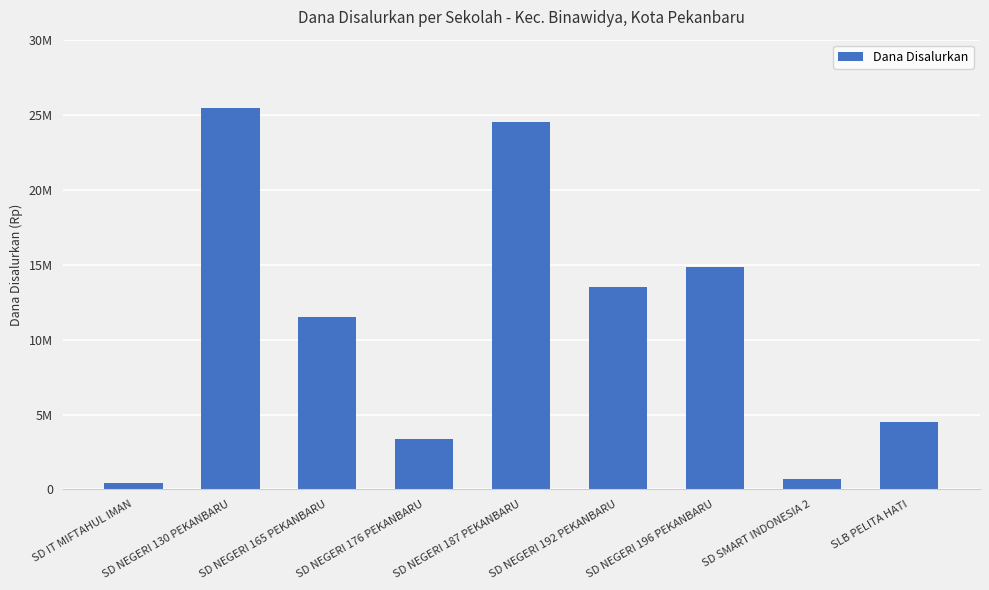

Are the bars horizontal?

No